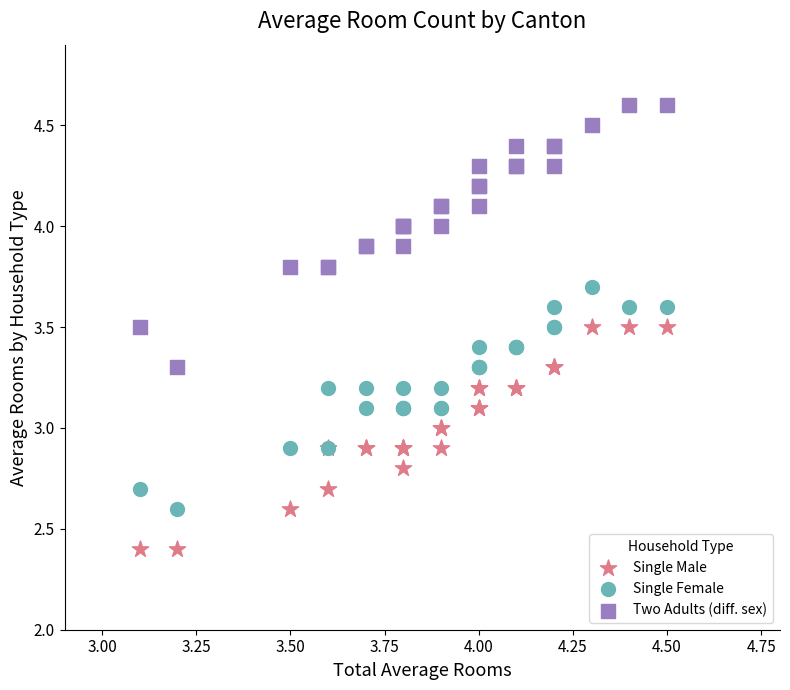

Which series contains the highest Y value?

Two Adults (diff. sex)